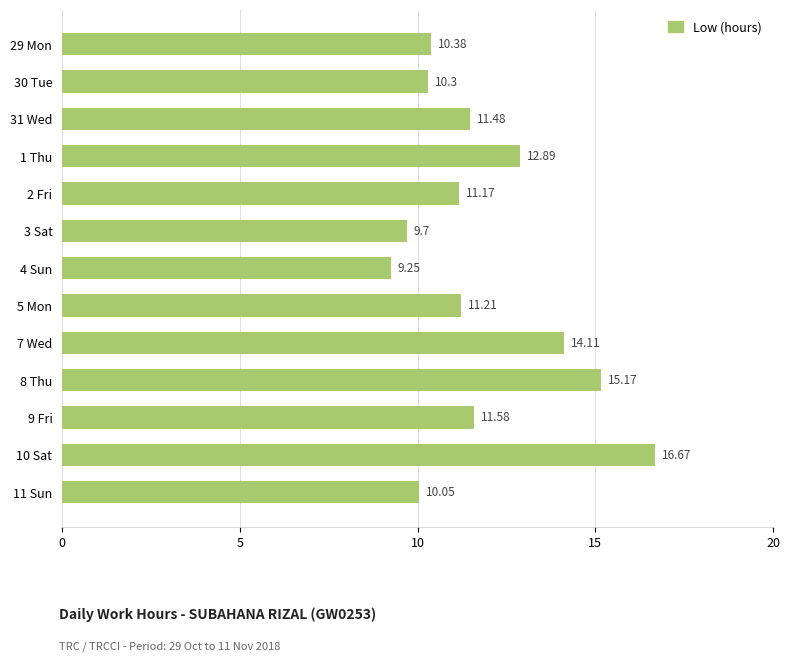

Does the chart contain any negative values?

No